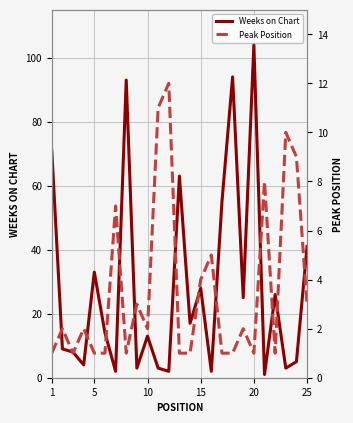

What is the maximum value shown in the chart?

104